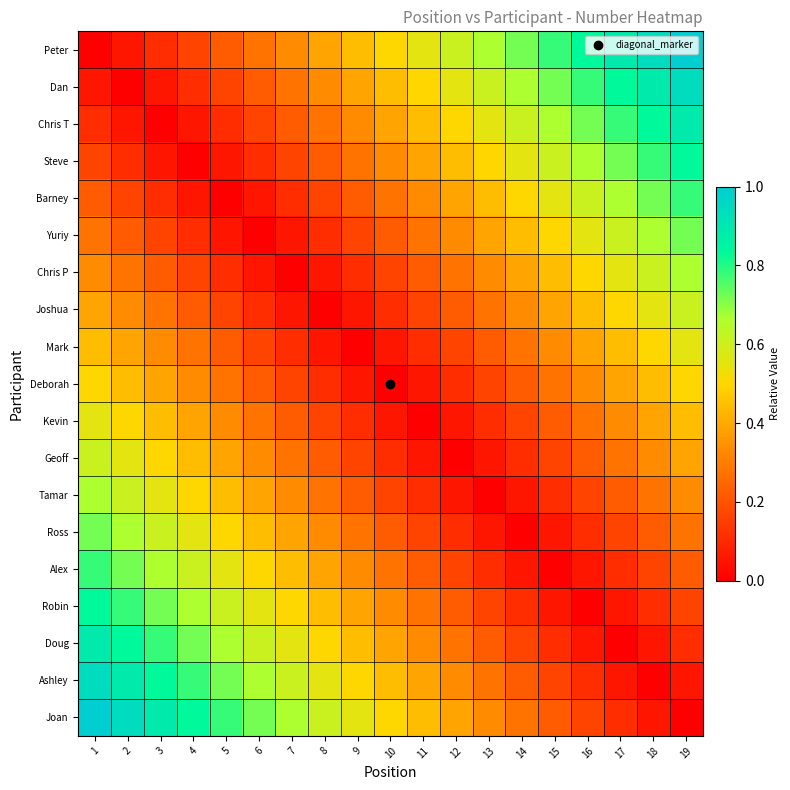

How many data points does each series have?

19